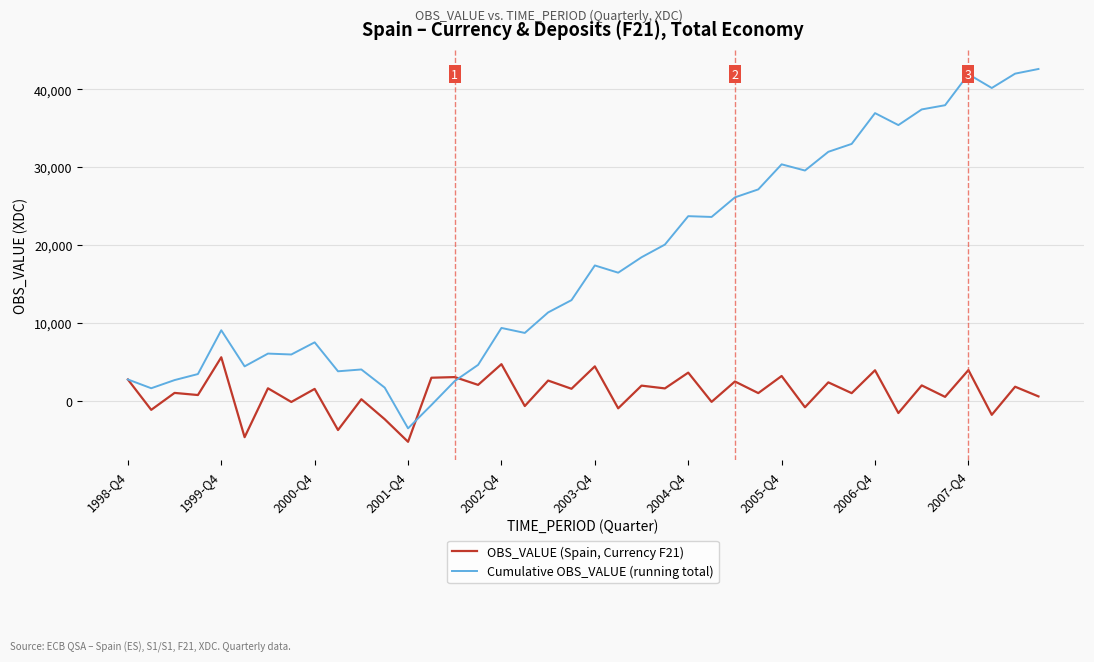

What is the maximum value shown in the chart?

42630